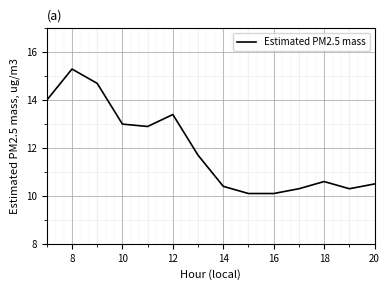

Count the number of categories in the chart.

14